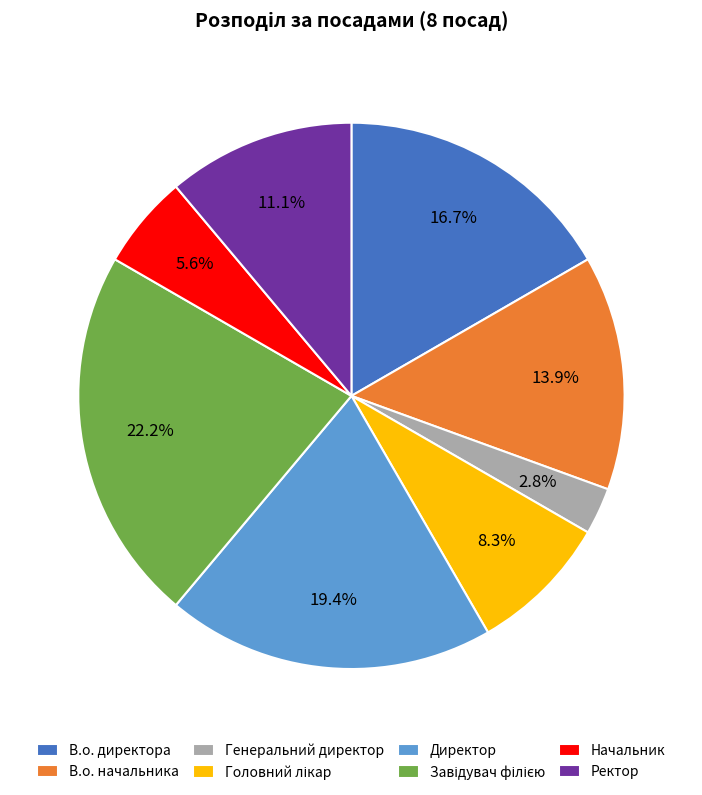

What is the total percentage of Директор and Генеральний директор?

22.2%